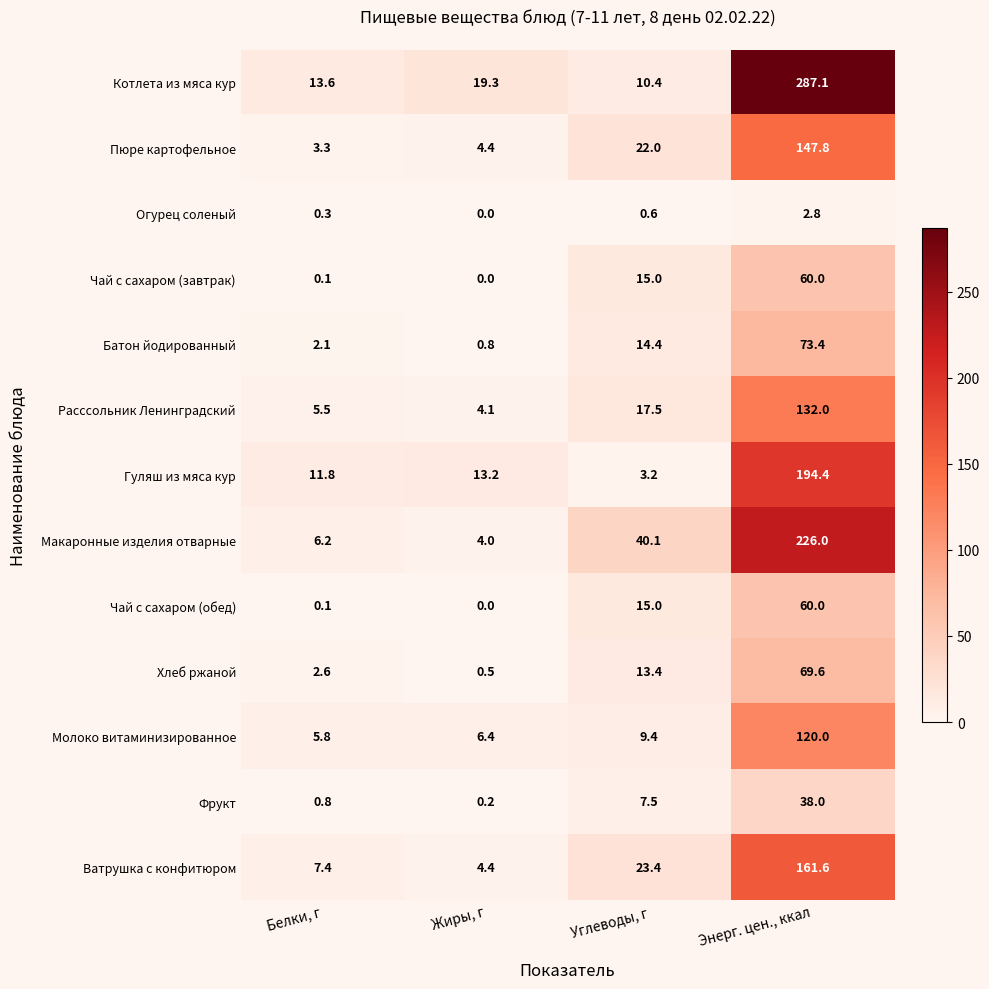

Which series has the widest spread of values?

Котлета из мяса кур